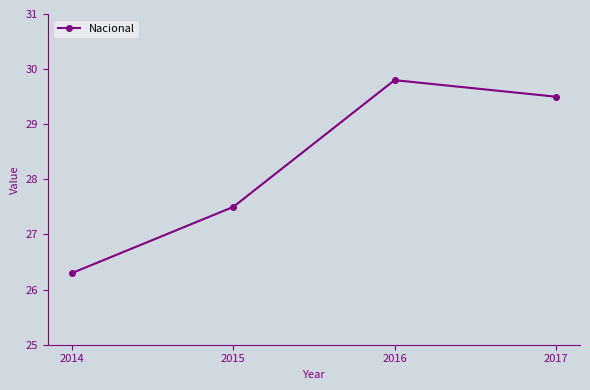

How many lines are shown in the chart?

1